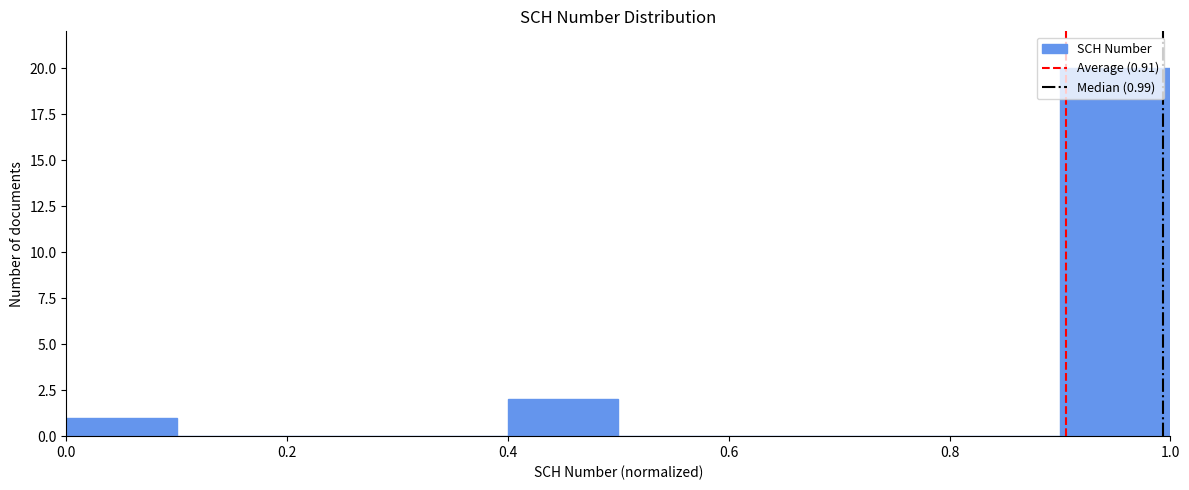

Over which range of the x-axis is the bar tallest?

0.9 to 1.0